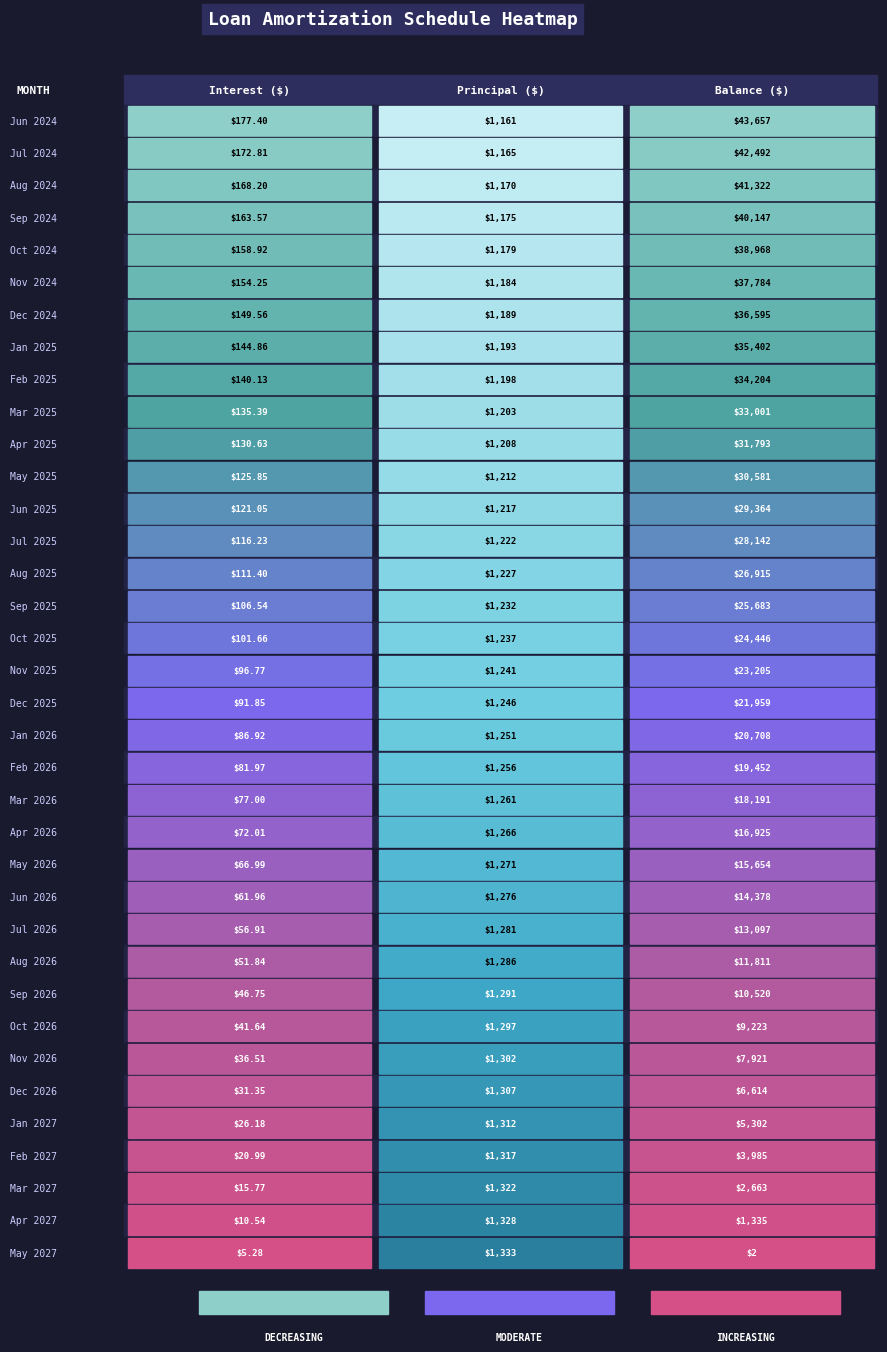

How many categories are shown in the chart?

3